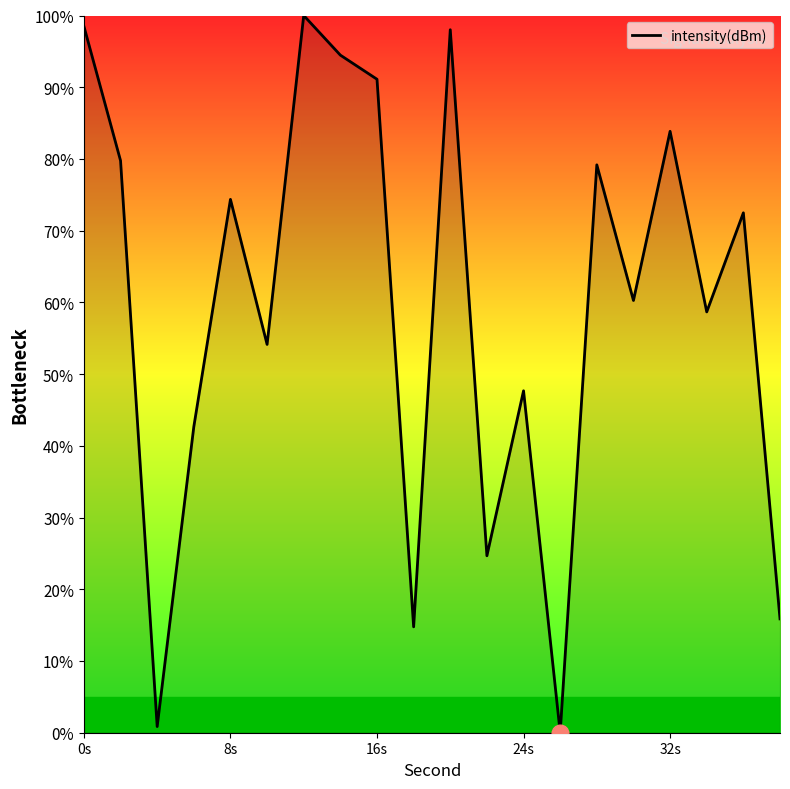

What is the difference between the maximum and minimum values?

100.0